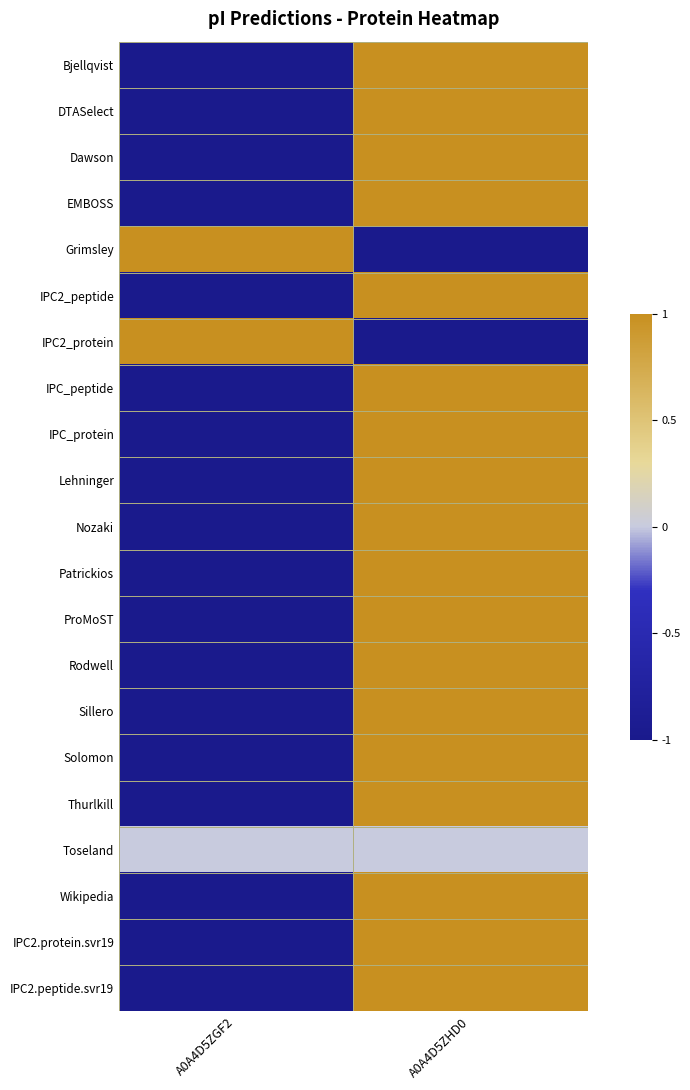

Which category has the lowest value across all series?

A0A4D5ZGF2